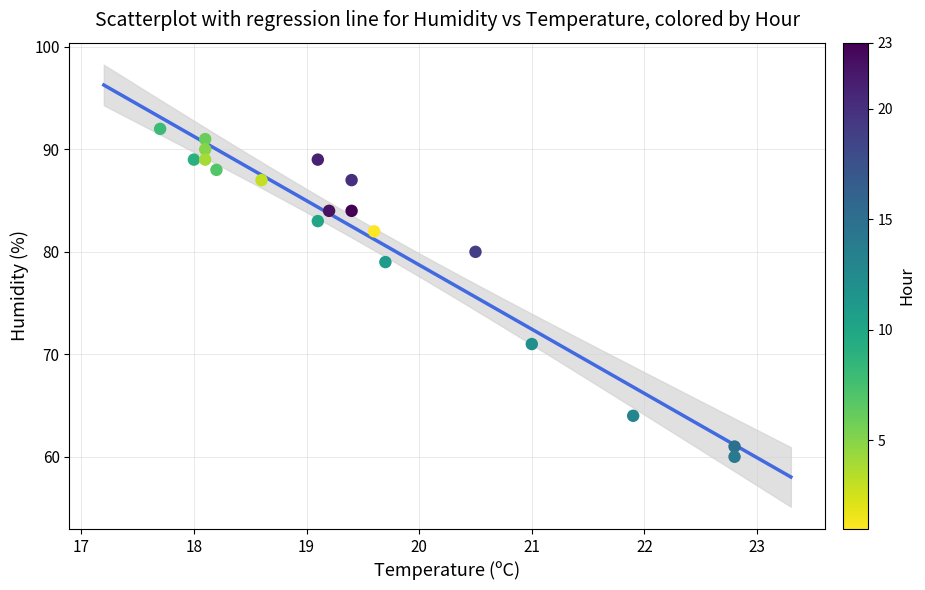

What Y value in the scatter plot is closest to 76?

79